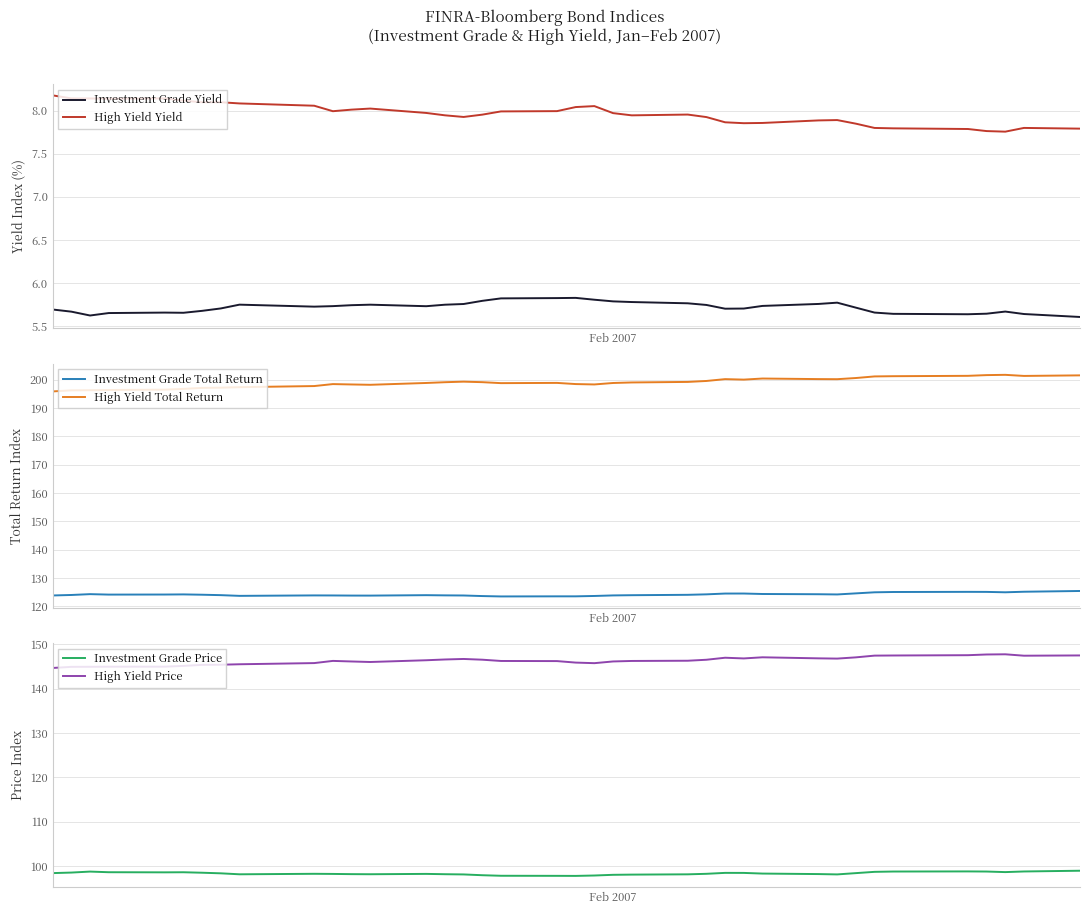

True or false: Investment Grade Price and Investment Grade Yield intersect in this chart.

False